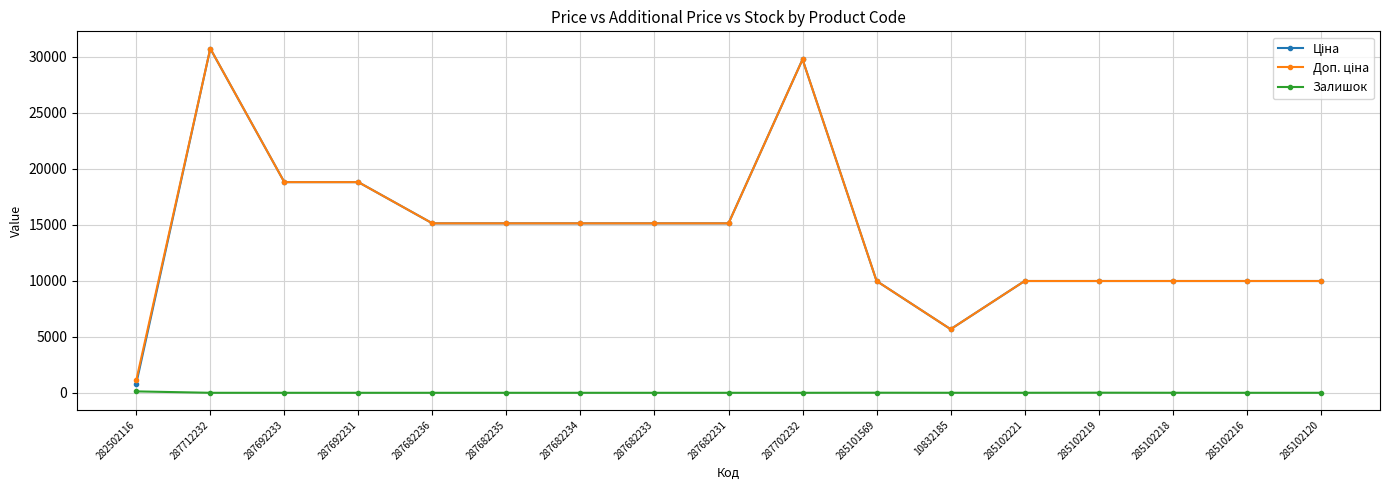

What is the spread (max minus min) of values at 287682233?

15120.0